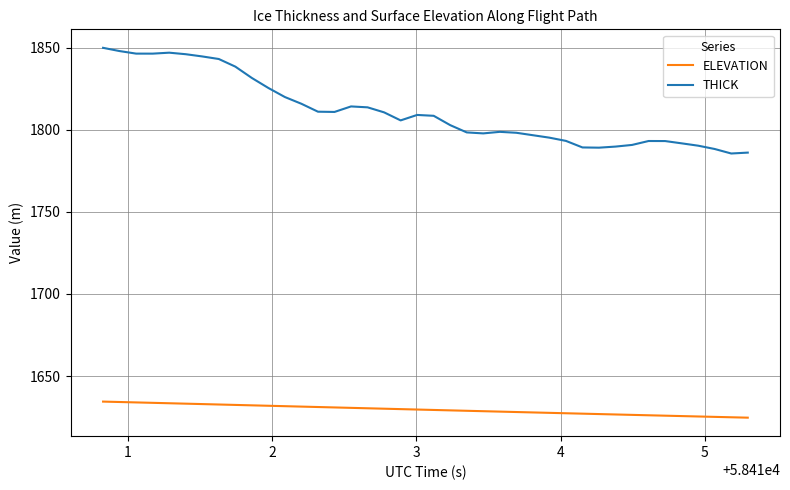

What are all the series names shown in the legend?

ELEVATION, THICK